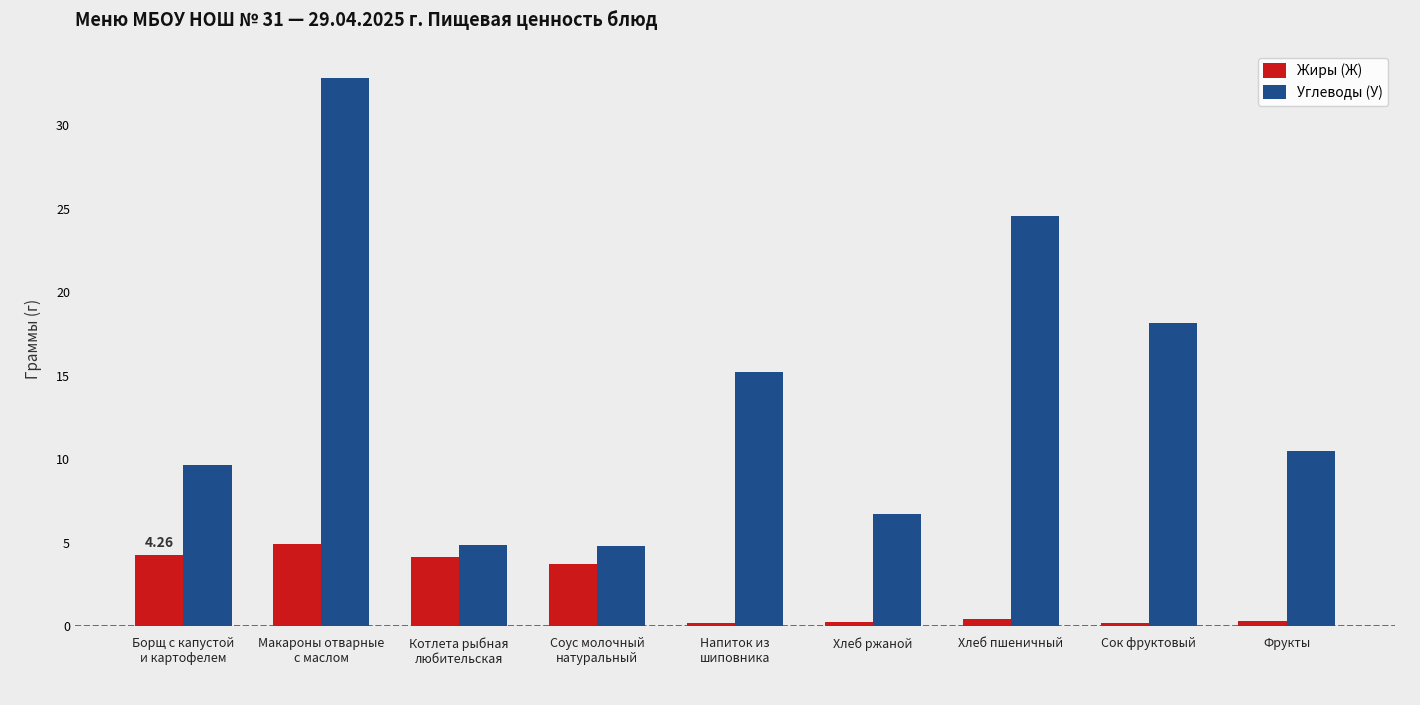

How many data points in Углеводы (У) are less than 10?

4